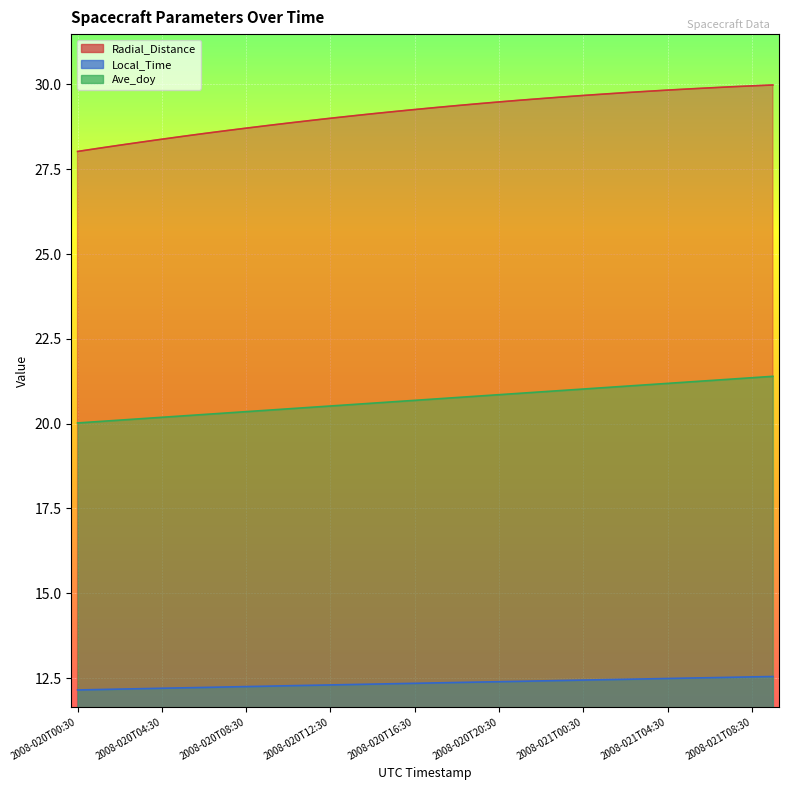

Is the value of Ave_doy at 2008-020T00:30 greater than the value of Radial_Distance at 2008-020T22:30?

No